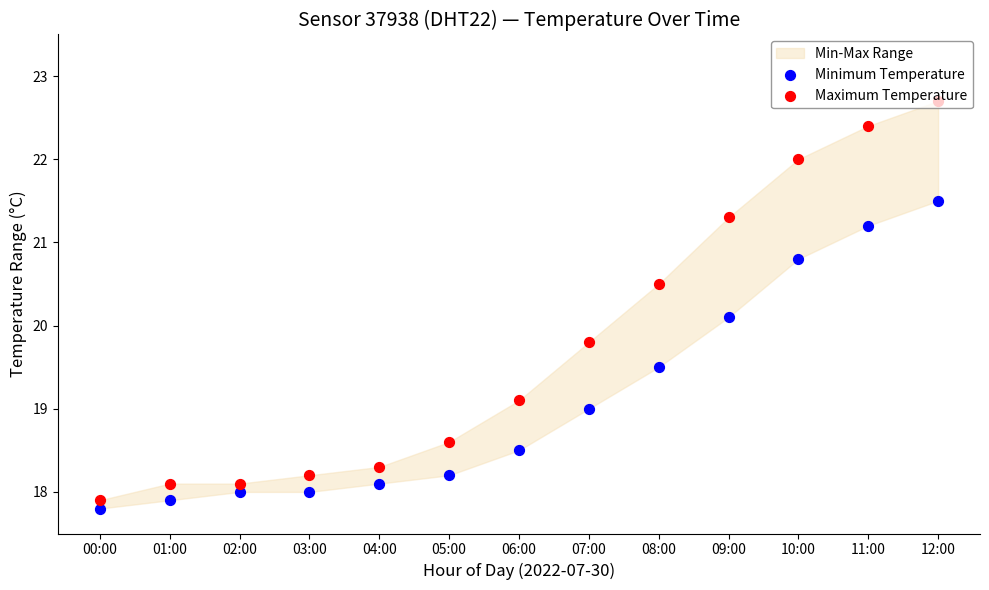

What is the total value across all series at 02:00?

36.1